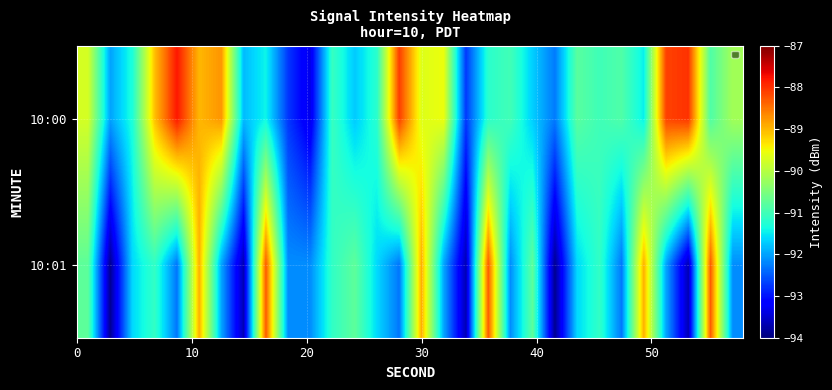

Rank the series by their maximum value, from lowest to highest.

10:01, 10:00